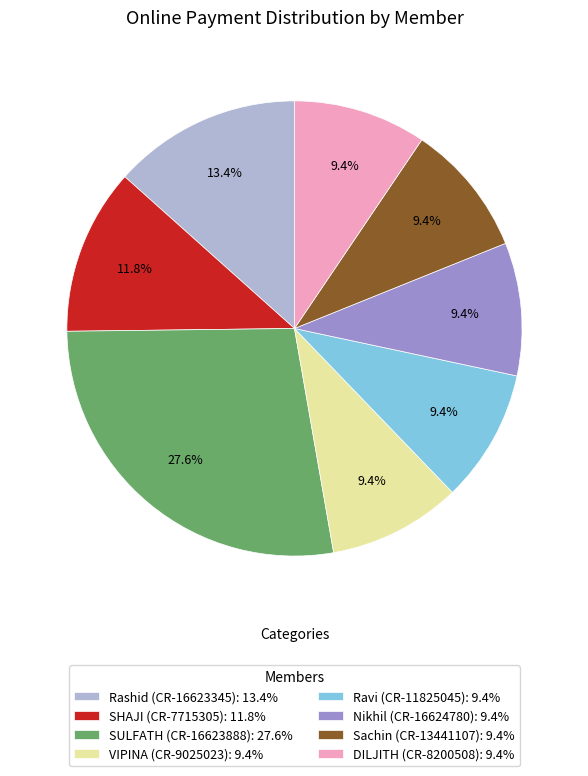

What is the ratio of the value at VIPINA (CR-9025023): 9.4% to the value at Rashid (CR-16623345): 13.4%?

0.7